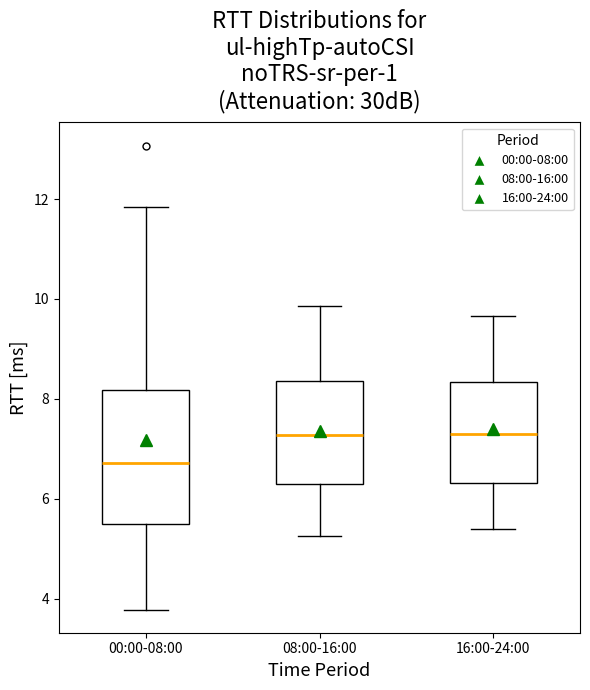

Which box has the lowest median line?

00:00-08:00